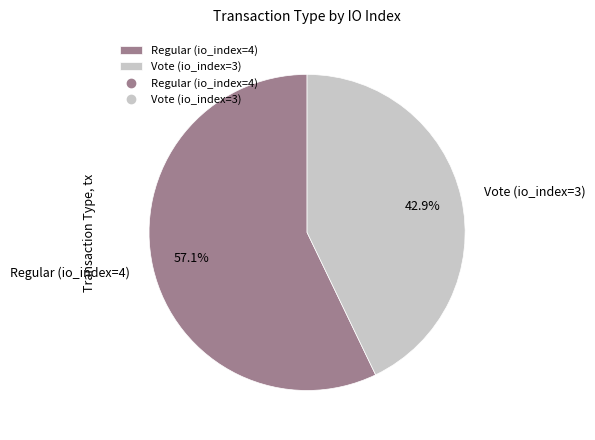

Which category has the biggest portion of the pie?

Regular (io_index=4)